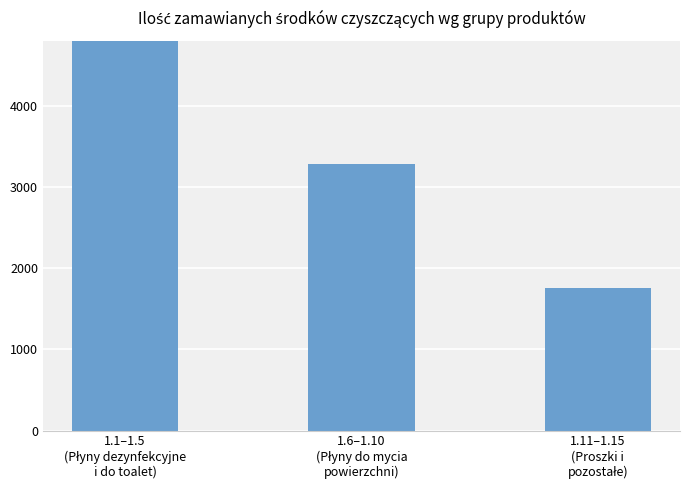

True or false: the data shows 5278 at 1.1–1.5
(Płyny dezynfekcyjne
i do toalet).

True